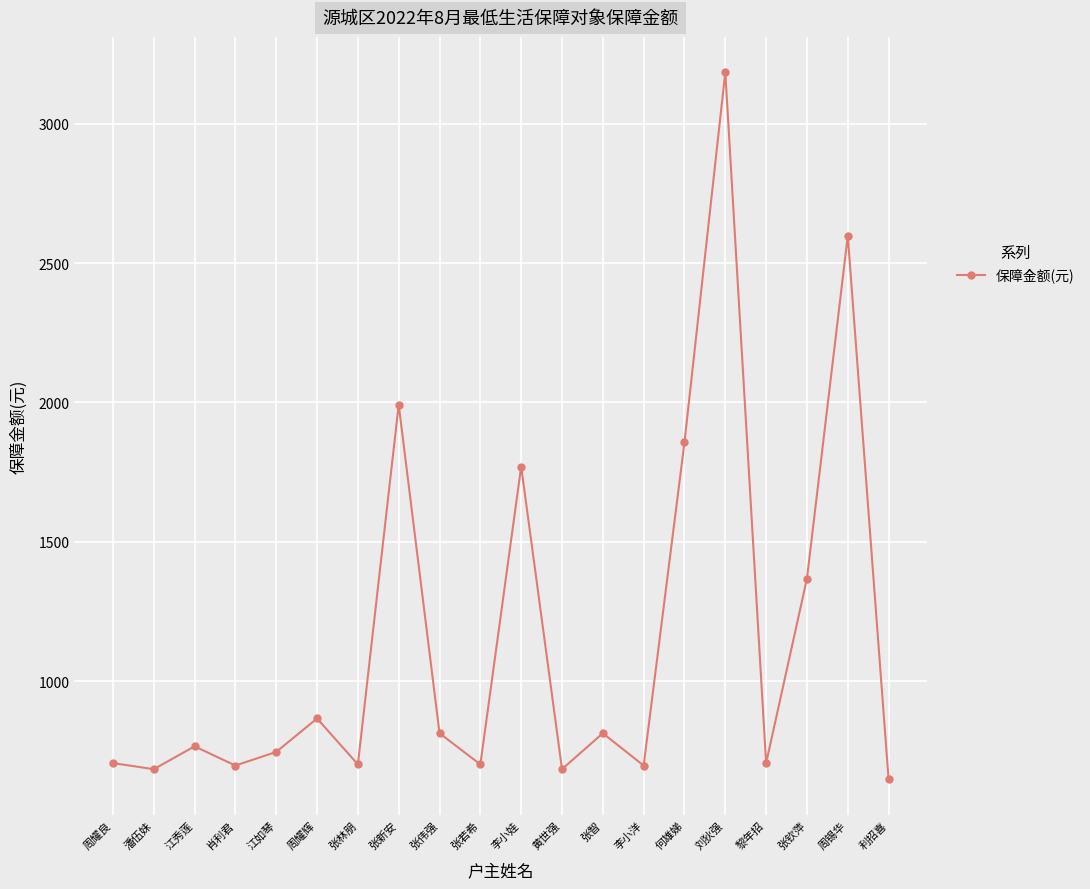

What position from the left is 张林朋?

7